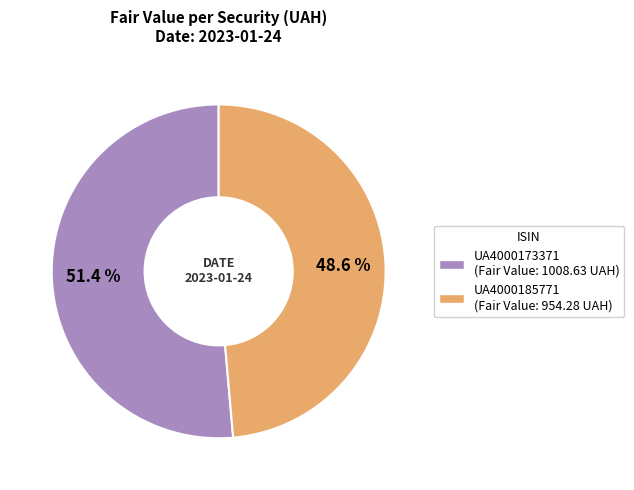

Is there any slice that represents more than half of the pie?

Yes